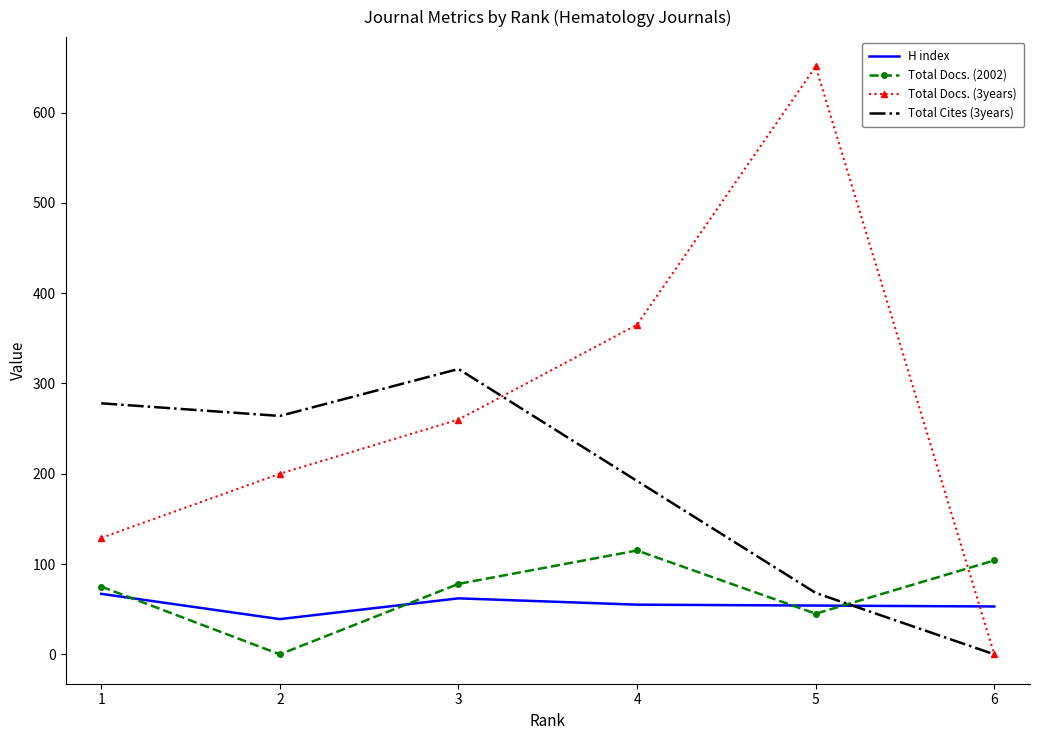

Is the value of Total Docs. (3years) at 5 greater than the value of Total Cites (3years) at 5?

Yes